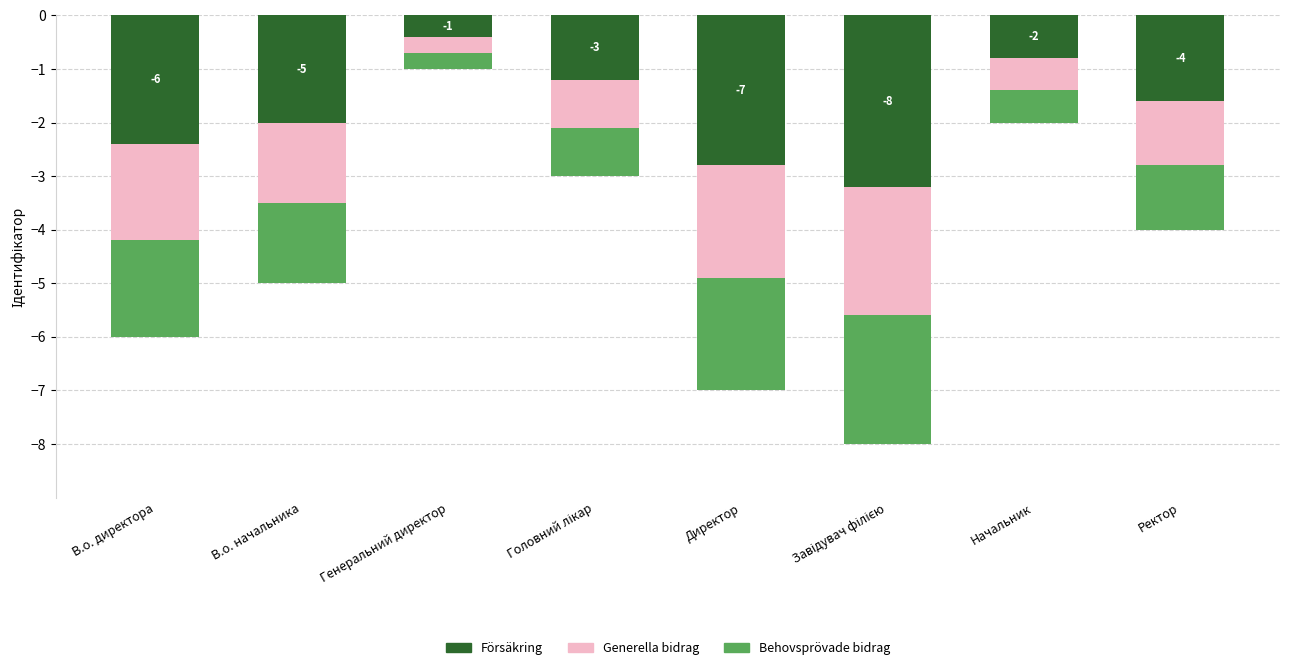

List the series in order of their peak value, highest first.

Generella bidrag, Behovsprövade bidrag, Försäkring